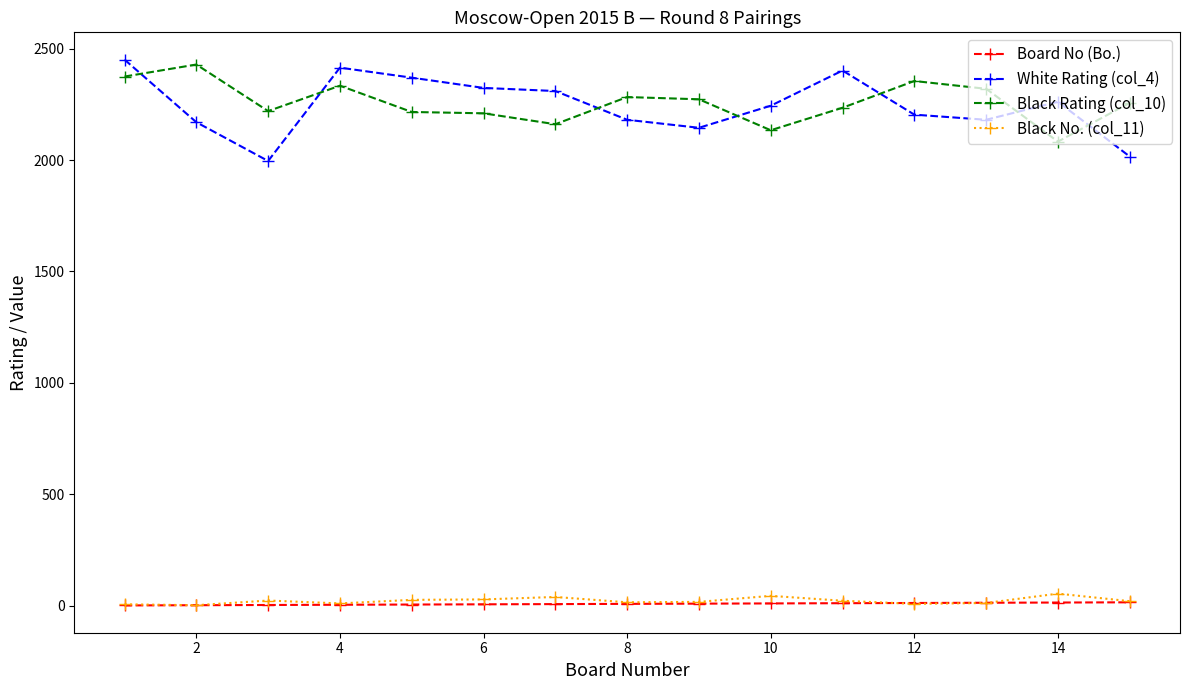

At how many categories does at least one series exceed 519?

15